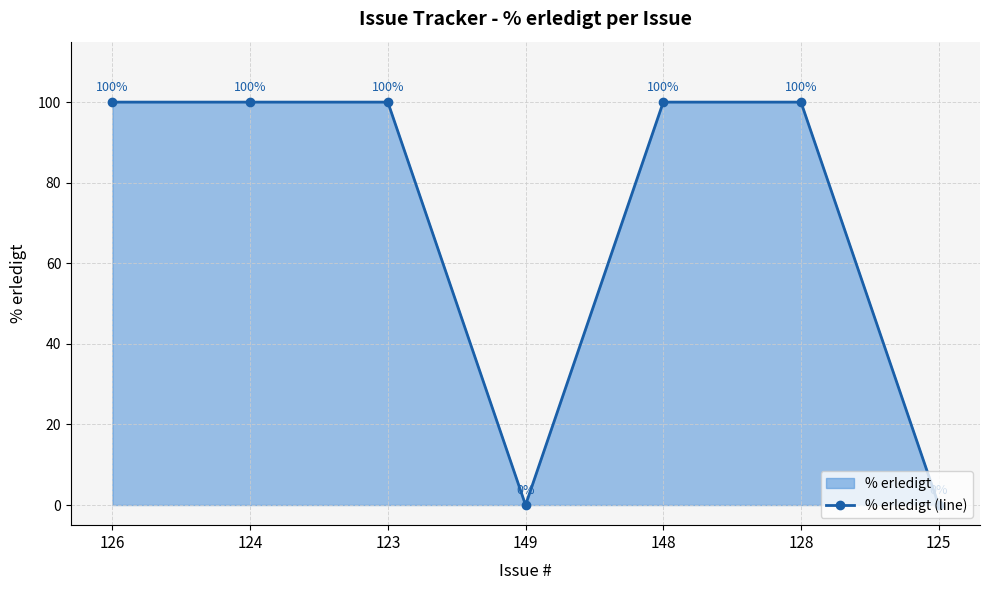

How many lines are shown in the chart?

1